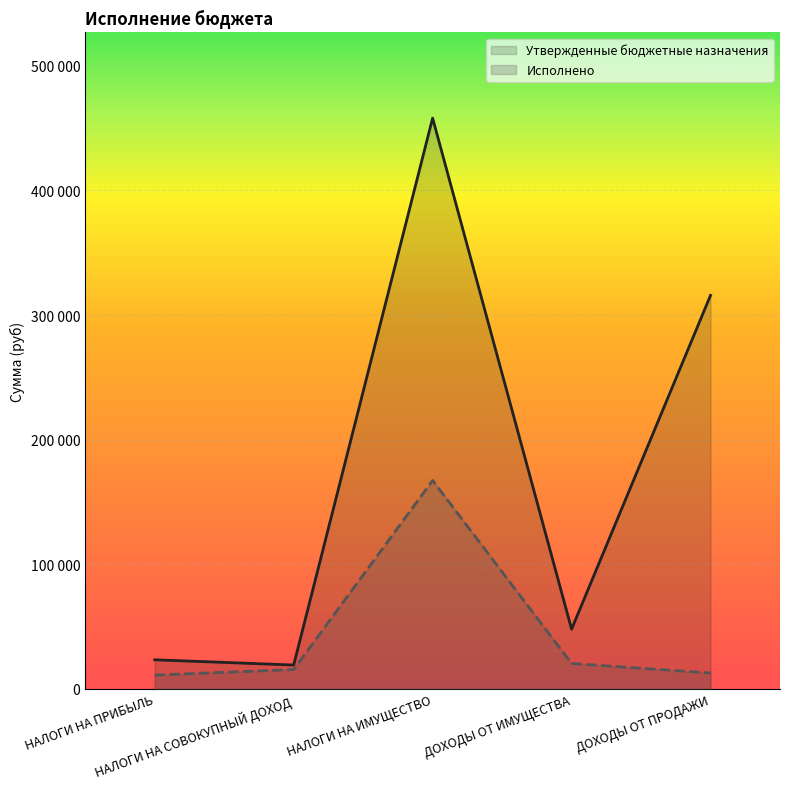

What is the minimum value for Исполнено?

11130.3